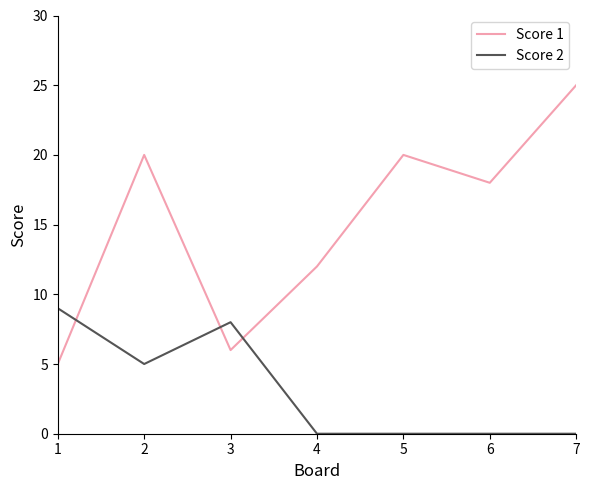

What is the spread (max minus min) of values at 5?

20